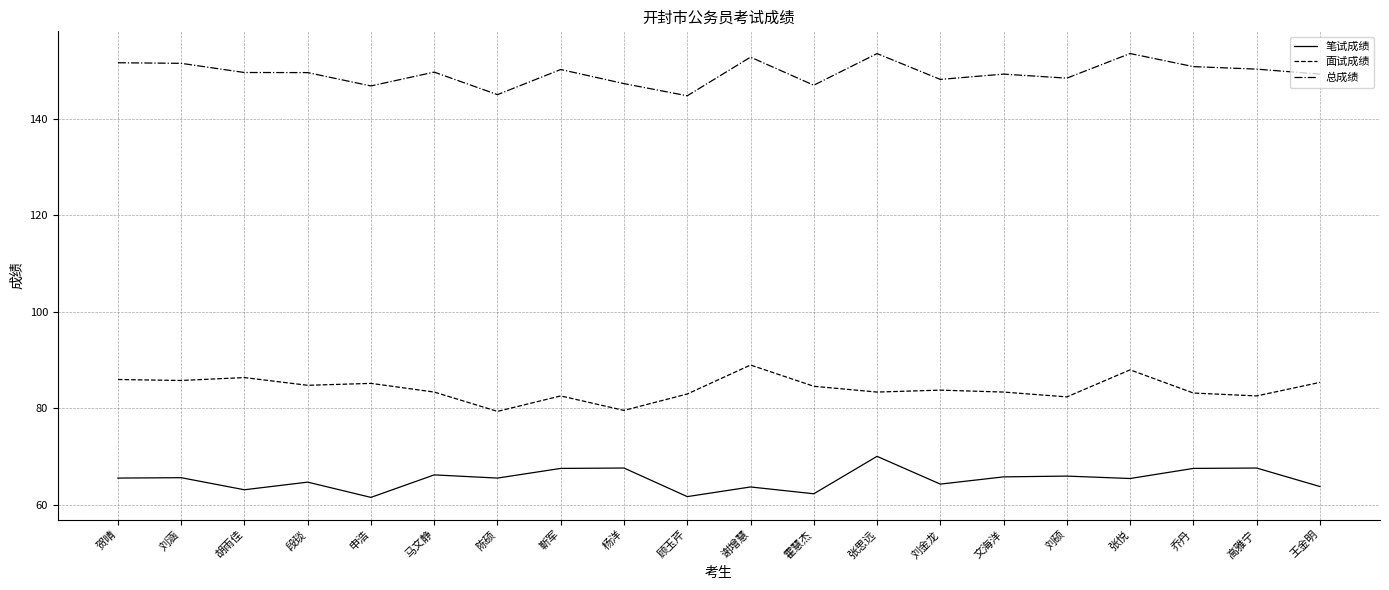

What is the total value across all series at 霍慧杰?

293.9